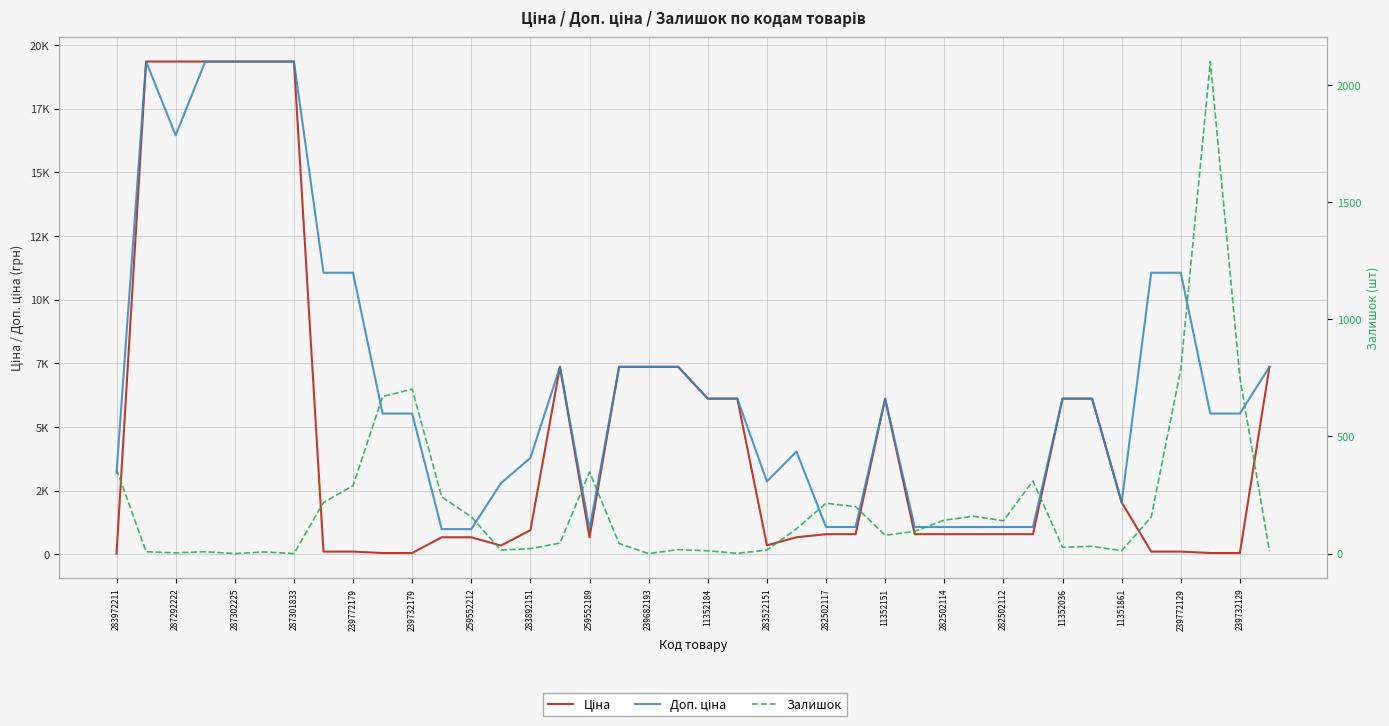

Reading left to right, list all the values displayed in this chart.

Ціна: 32.0	19343.1	19343.1	19343.1	19343.1	19343.1	19343.1	110.5	110.5	55.3	55.3	672.1	672.1	348.6	947.6	7360.2	672.1	7360.2	7360.2	7360.2	6112.5	6112.5	358.0	672.7	793.0	793.0	6112.5	793.0	793.0	793.0	793.0	793.0	6112.5	6112.5	2042.8	110.5	110.5	55.3	55.3	7360.2
Доп. ціна: 3205.0	19343.1	16448.2	19343.1	19343.1	19343.1	19343.1	11055.0	11055.0	5528.0	5528.0	992.7	992.7	2789.2	3790.3	7360.2	992.7	7360.2	7360.2	7360.2	6112.5	6112.5	2863.8	4036.0	1074.6	1074.6	6112.5	1074.6	1074.6	1074.6	1074.6	1074.6	6112.5	6112.5	2043.0	11055.0	11055.0	5528.0	5528.0	7360.2
Залишок: 360.0	8.0	3.0	8.0	0.0	7.0	0.0	218.0	290.0	670.0	702.0	242.0	157.0	15.0	21.0	45.0	348.0	43.0	0.0	17.0	12.0	1.0	15.0	106.0	215.0	200.0	78.0	95.0	143.0	159.0	140.0	310.0	27.0	31.0	12.0	156.0	786.0	2100.0	751.0	10.0